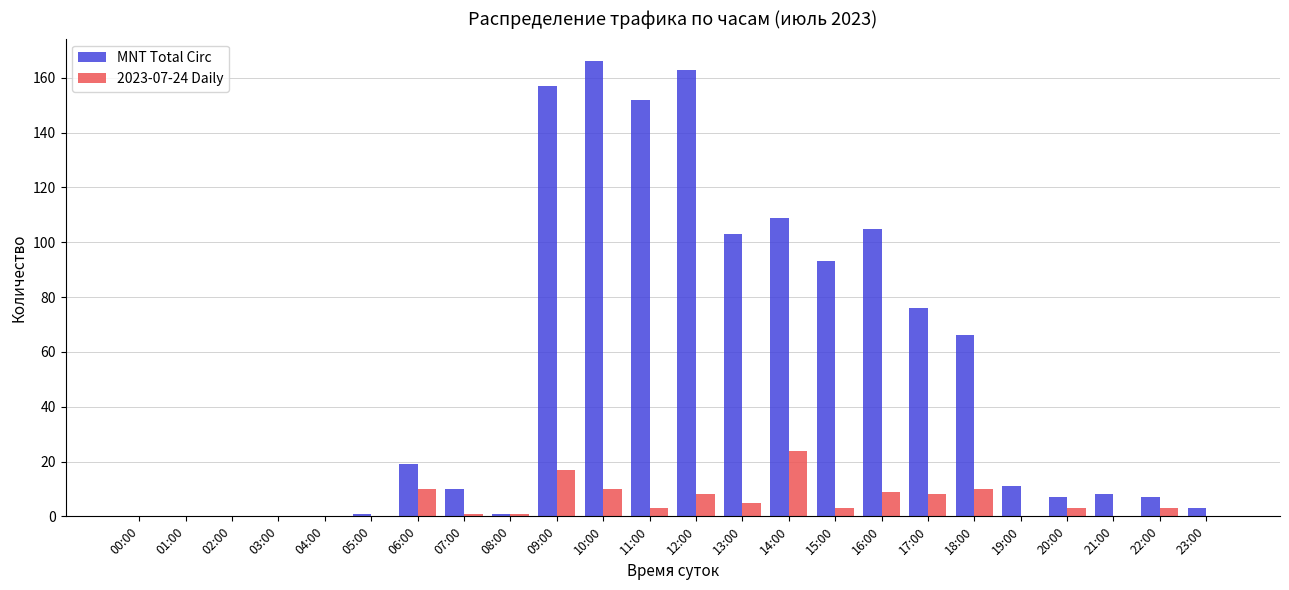

True or false: 2023-07-24 Daily has a value of 1 at 08:00.

True